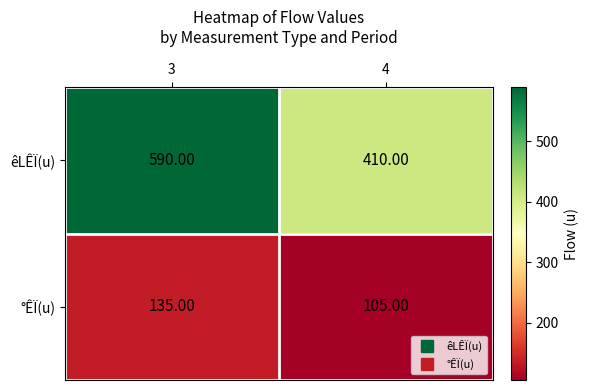

At 4, list the series in order from smallest to largest.

°ÊÏ(u), êLÊÏ(u)